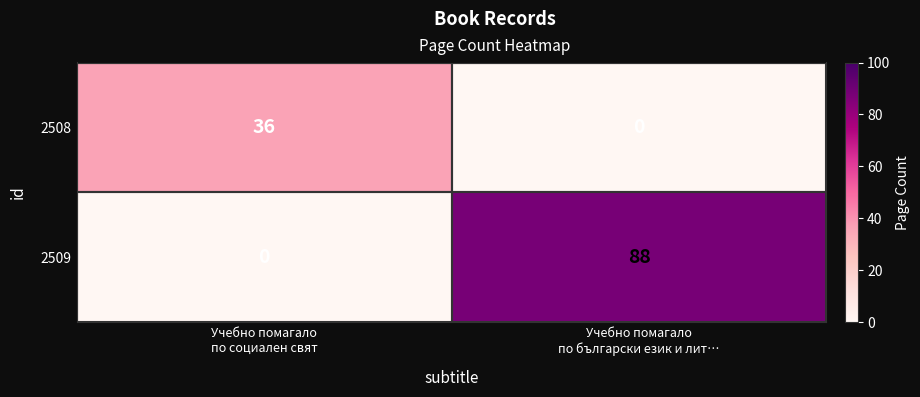

Which series has the largest range (max minus min)?

2509